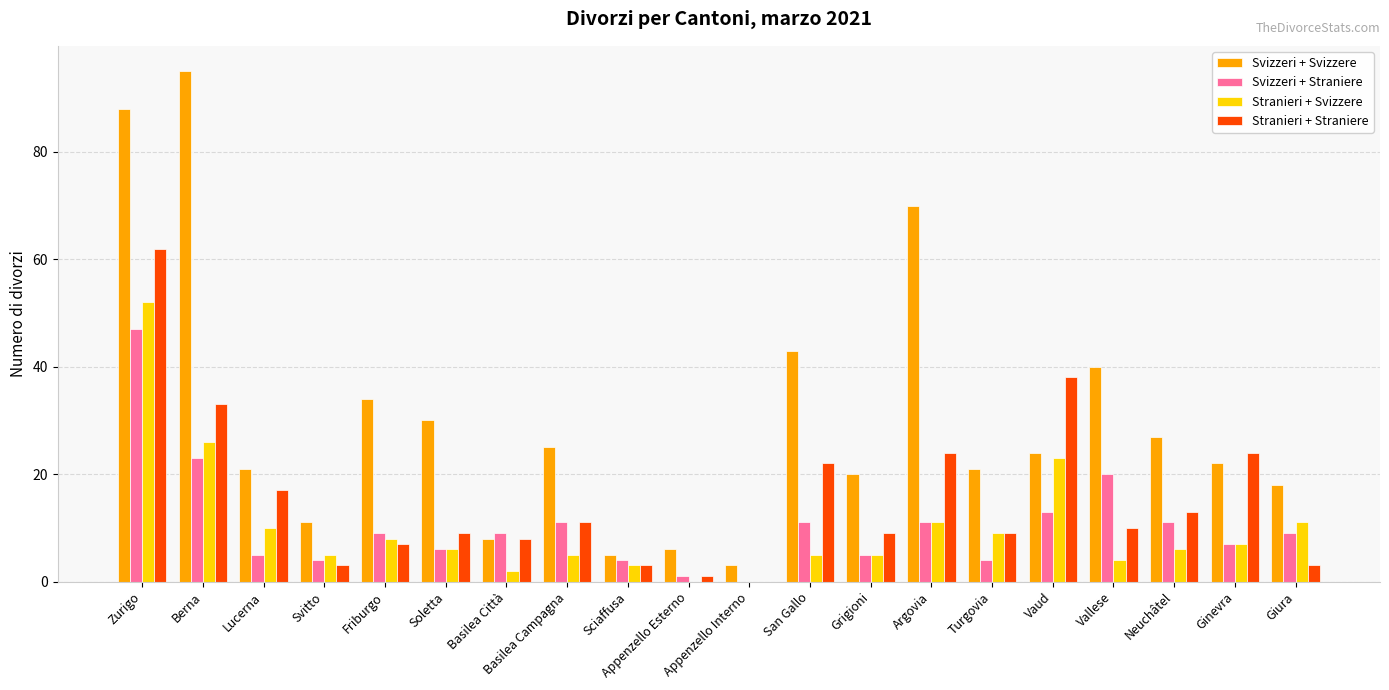

Which series has the largest total across all categories?

Svizzeri + Svizzere